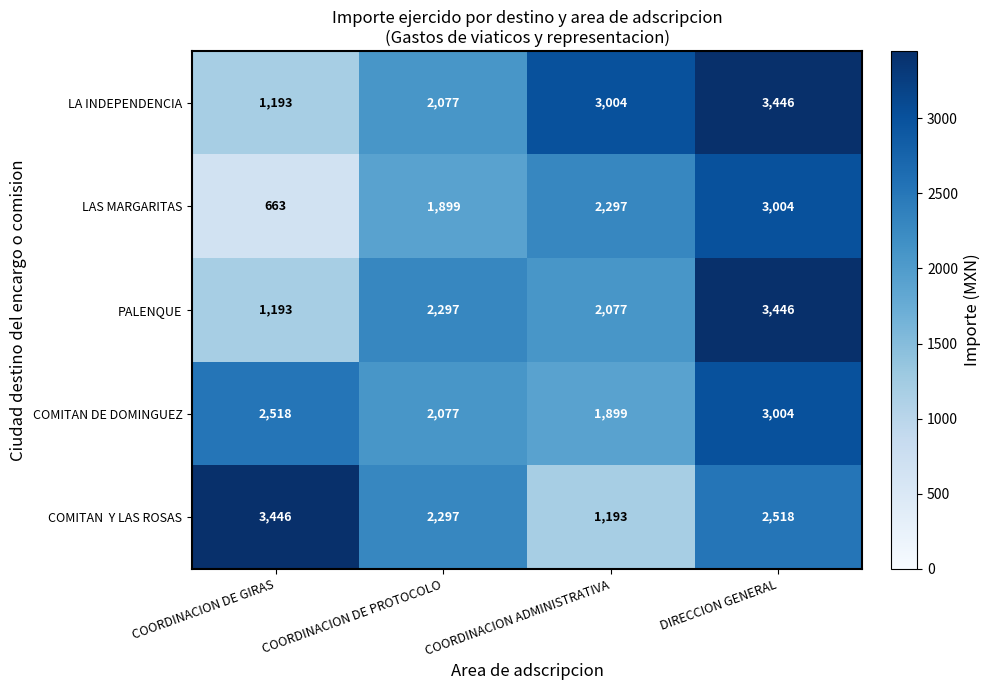

What is the difference between the LAS MARGARITAS values at COORDINACION DE PROTOCOLO and COORDINACION DE GIRAS?

1236